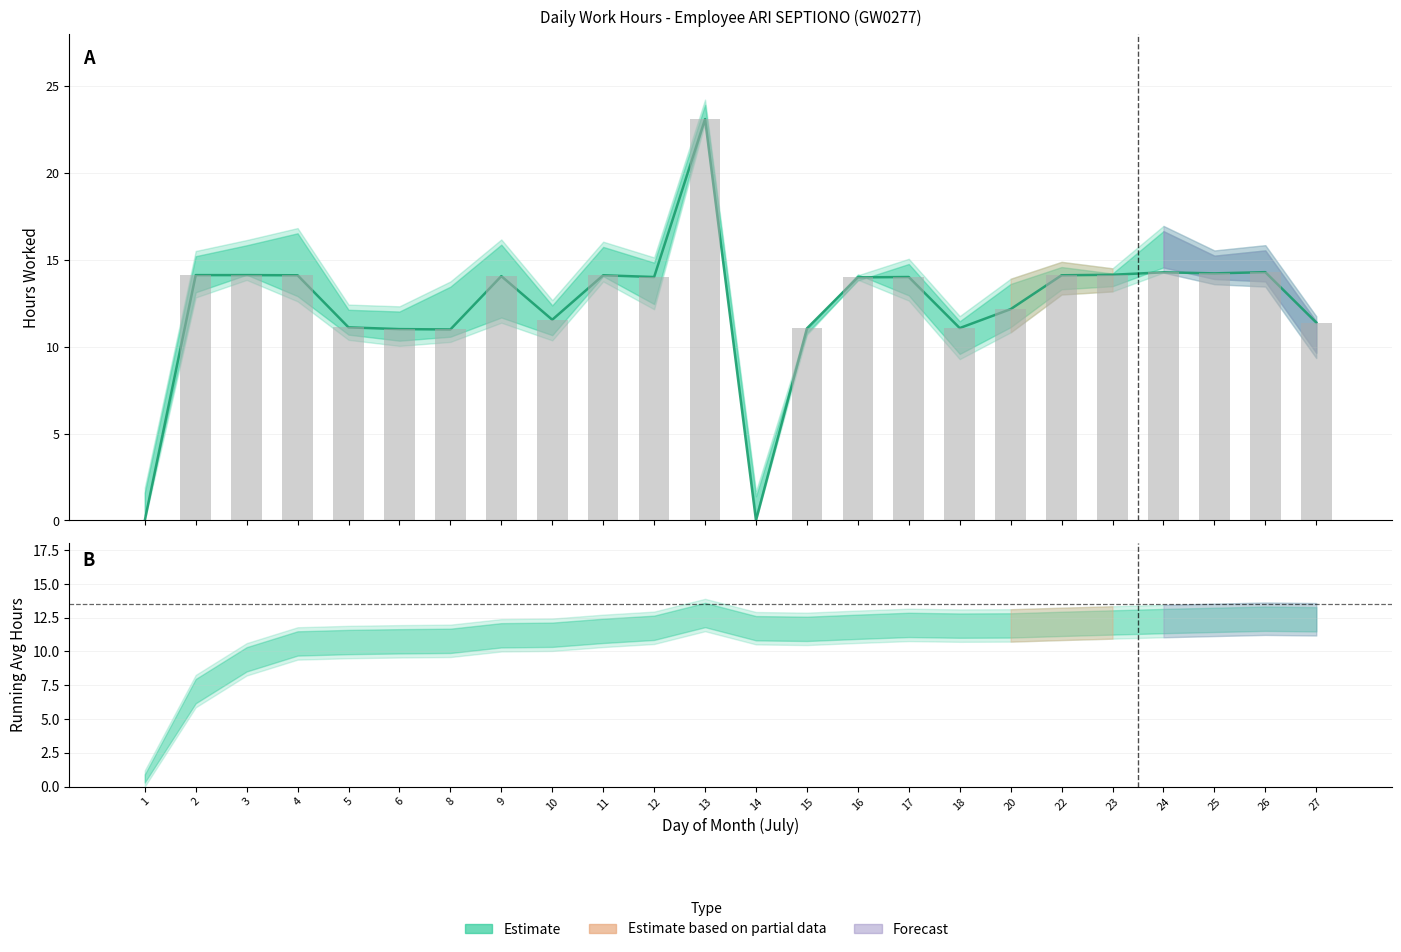

Reading left to right, list all the values displayed in this chart.

Estimate (Low hours): 0.0	14.1	14.1	14.1	11.1	11.0	11.0	14.1	11.6	14.1	14.0	23.1	0.0	11.1	14.0	14.0	11.1	12.2	14.1	14.2	14.3	14.2	14.3	11.4
Daily hours (bar): 0.0	14.1	14.1	14.1	11.1	11.0	11.0	14.1	11.6	14.1	14.0	23.1	0.0	11.1	14.0	14.0	11.1	12.2	14.1	14.2	14.3	14.2	14.3	11.4